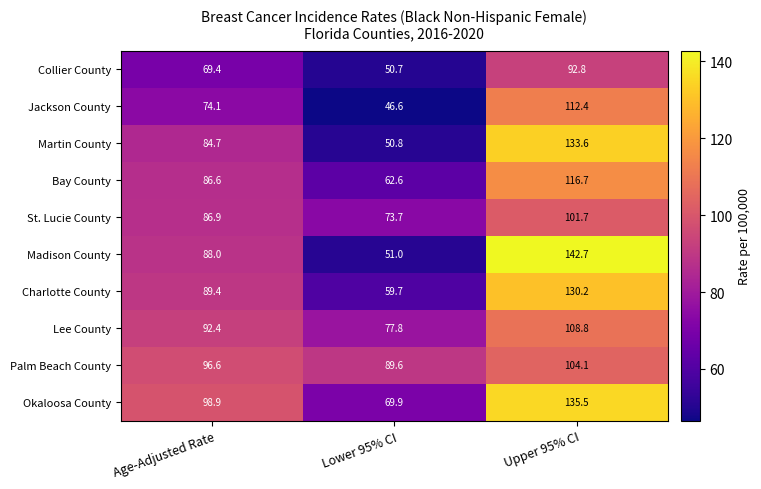

What is the difference between the second highest and minimum values in the Okaloosa County series?

29.0